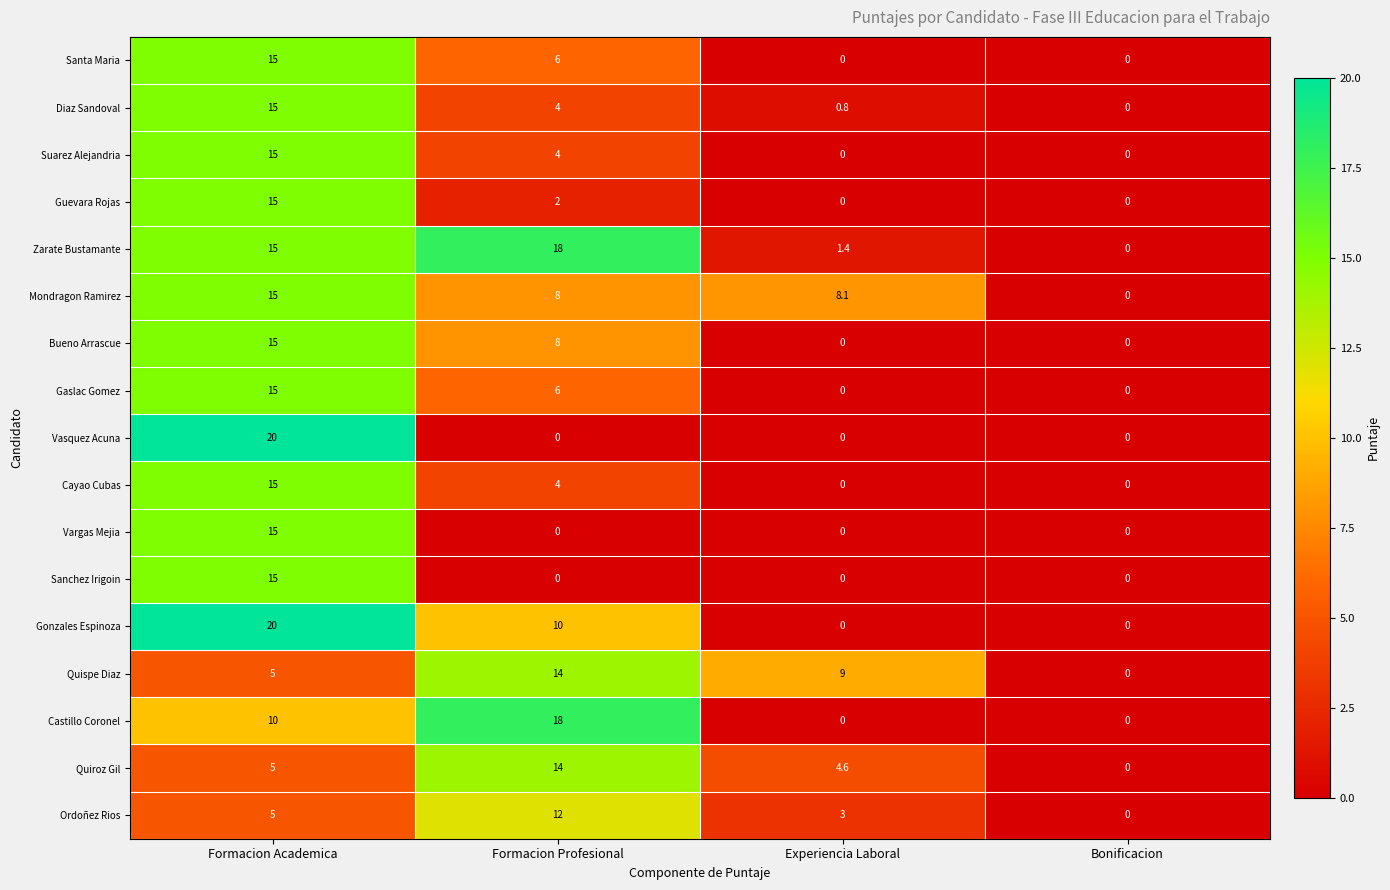

At which category is the sum across all series the highest?

Formacion Academica